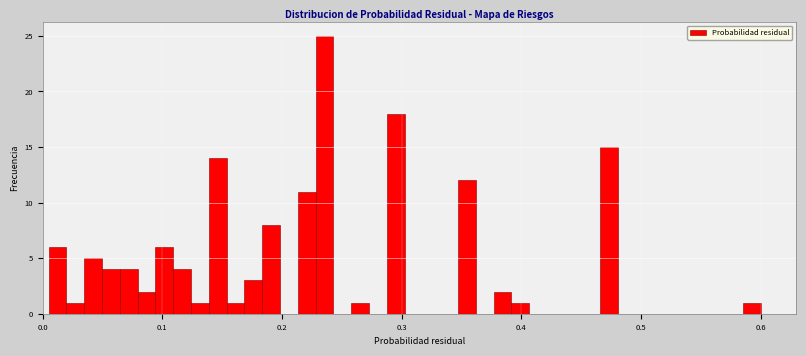

Around what value on the x-axis is the tallest bar? Give the approximate position of its centre, as read against the axis.

0.24